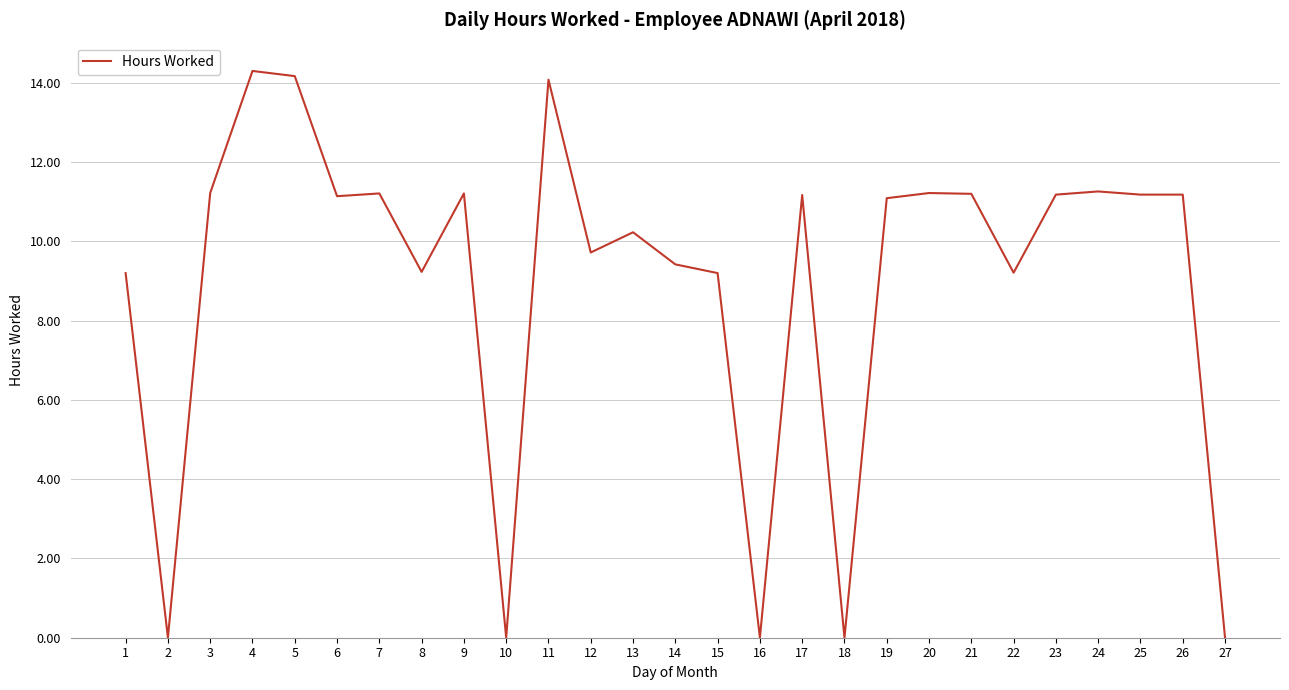

True or false: the data shows 18.0 at 25.

False